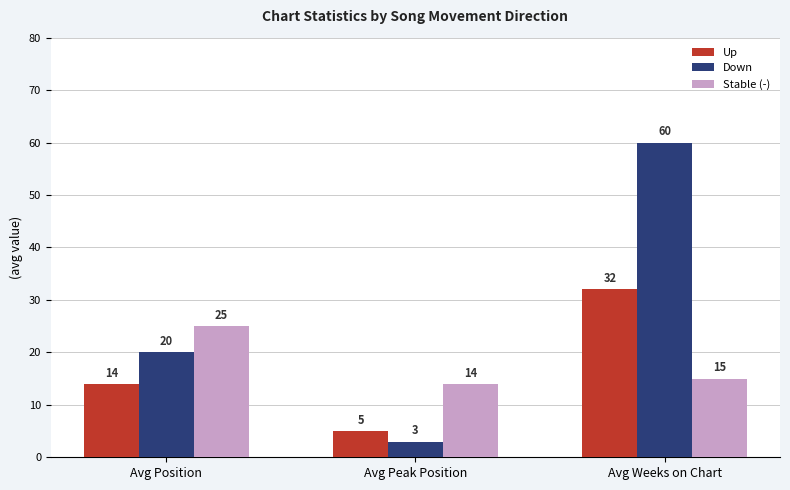

What is the difference between the maximum and minimum values in the Down series?

57